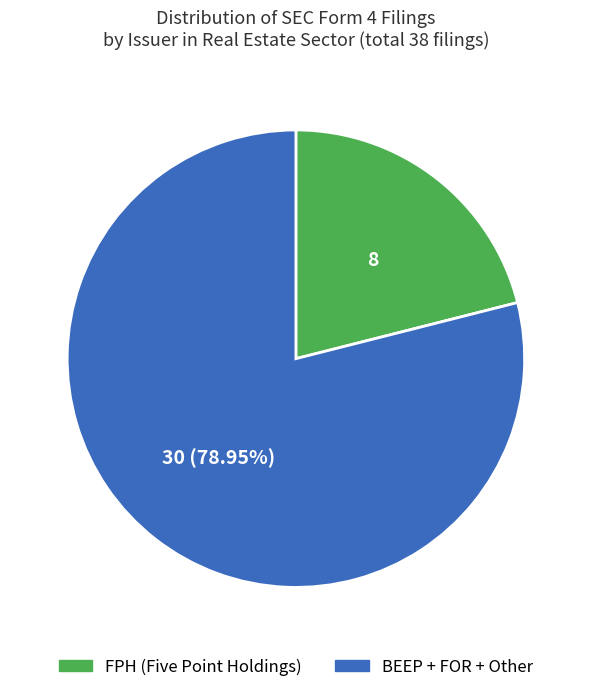

Is there any slice that represents more than half of the pie?

Yes